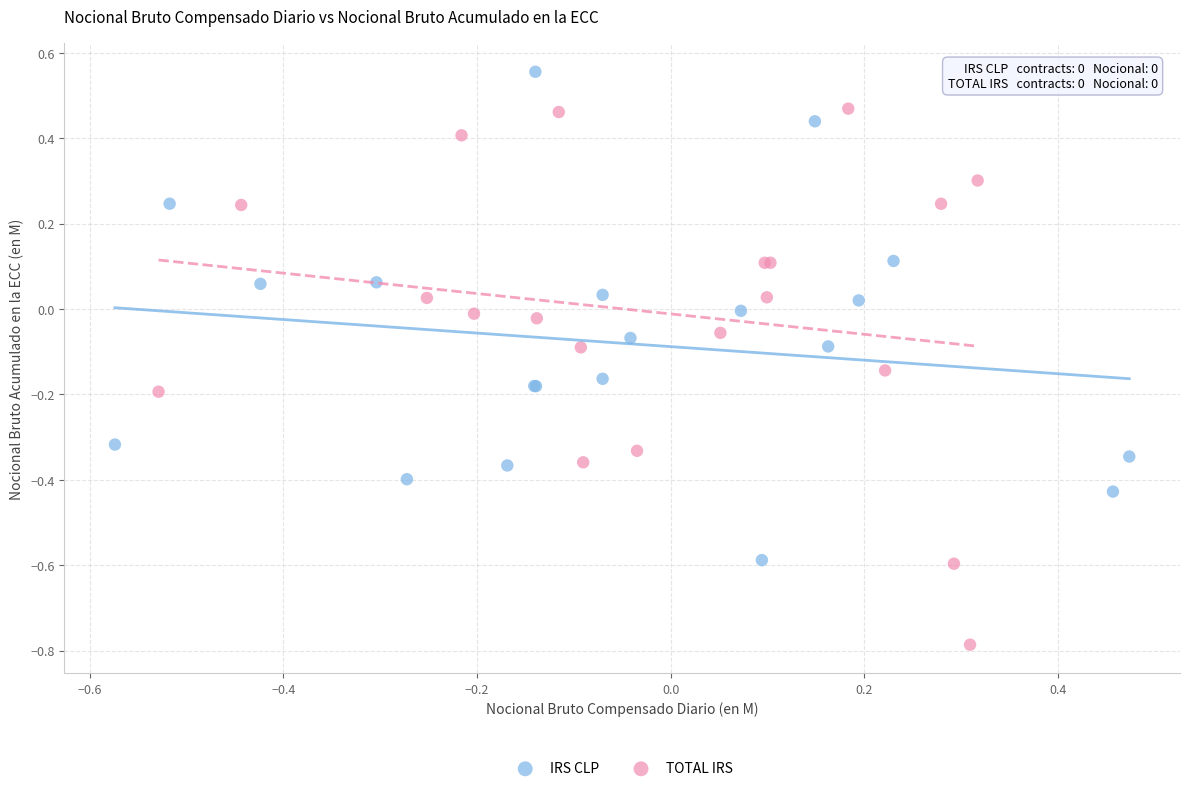

Which series has the largest Y range (max minus min)?

TOTAL IRS